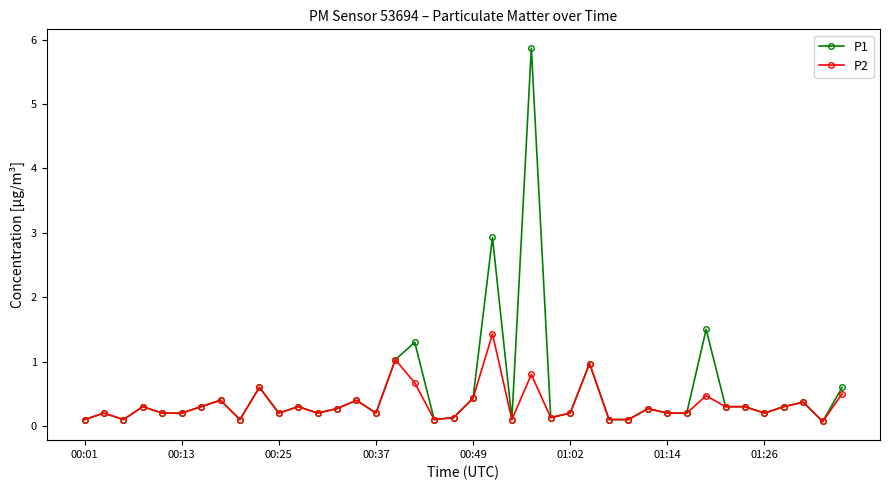

What is the greatest value displayed?

5.9